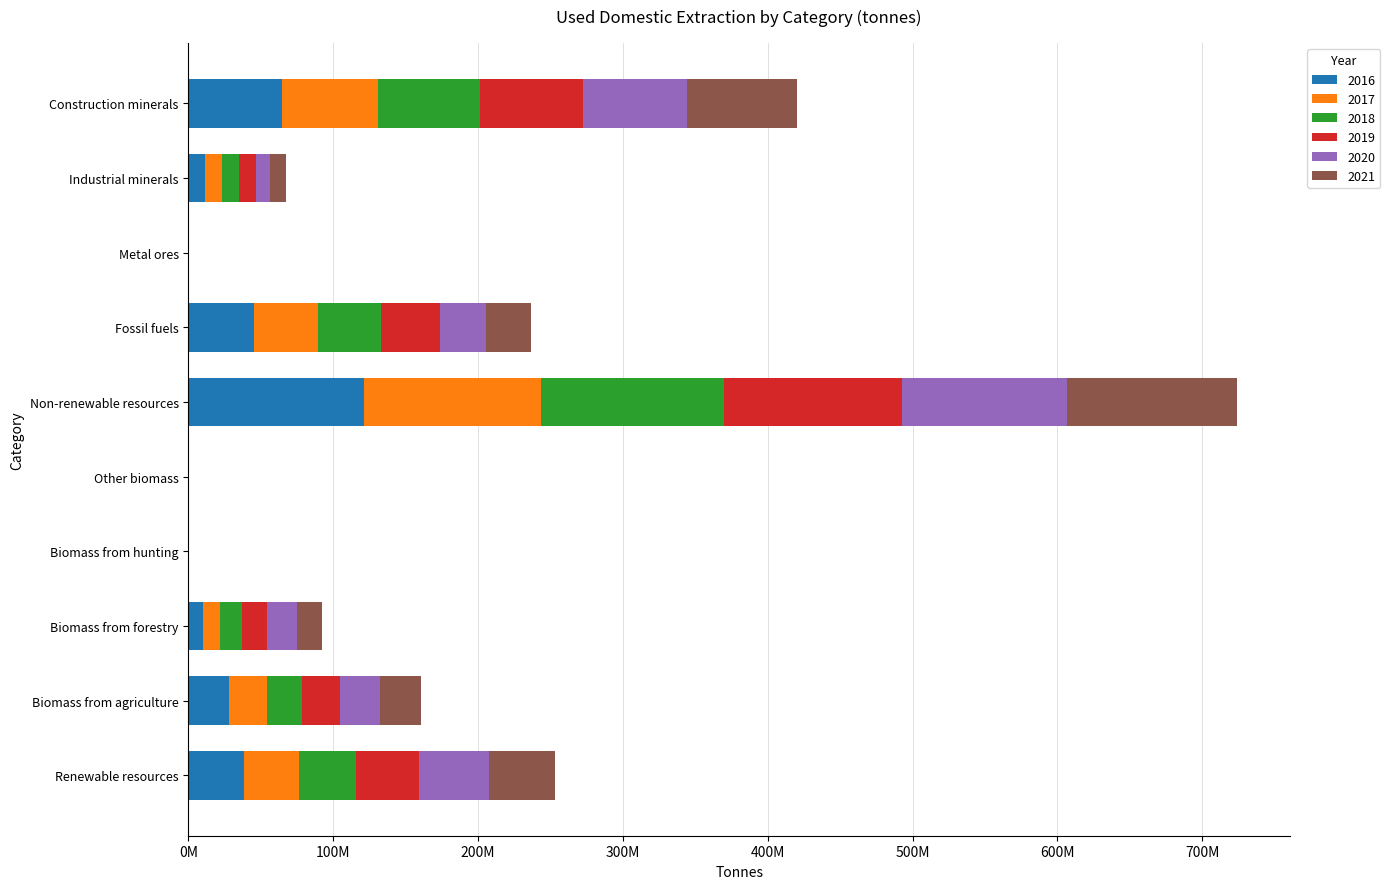

What is the value of the 2017 bar at the 6th from the left?

121836733.0